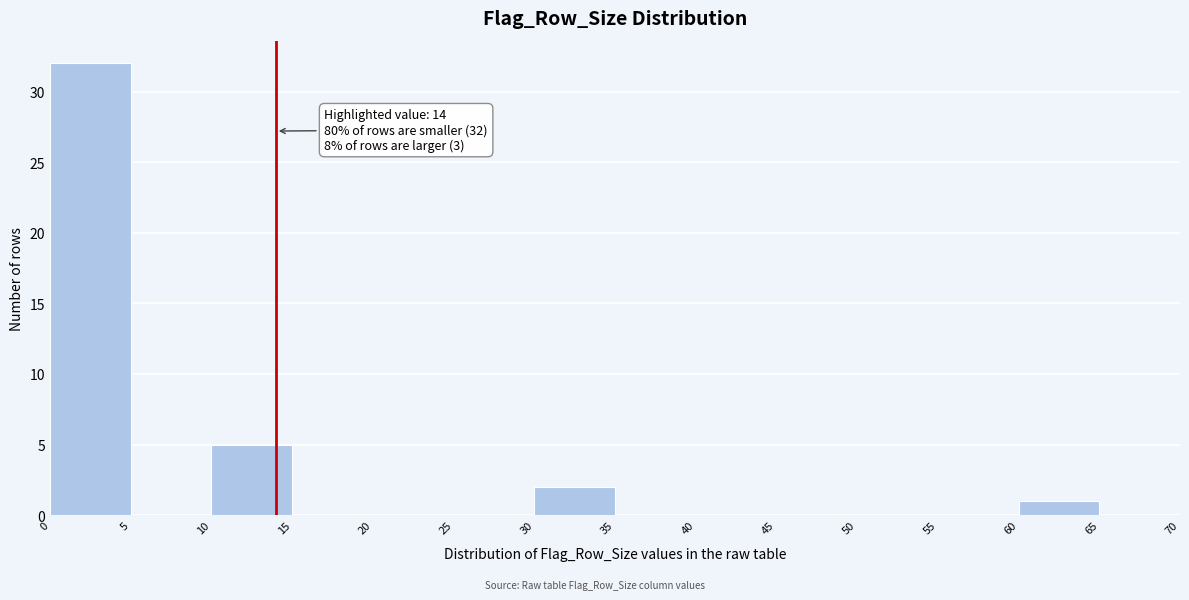

Which range on the x-axis has the tallest bar?

0 to 5